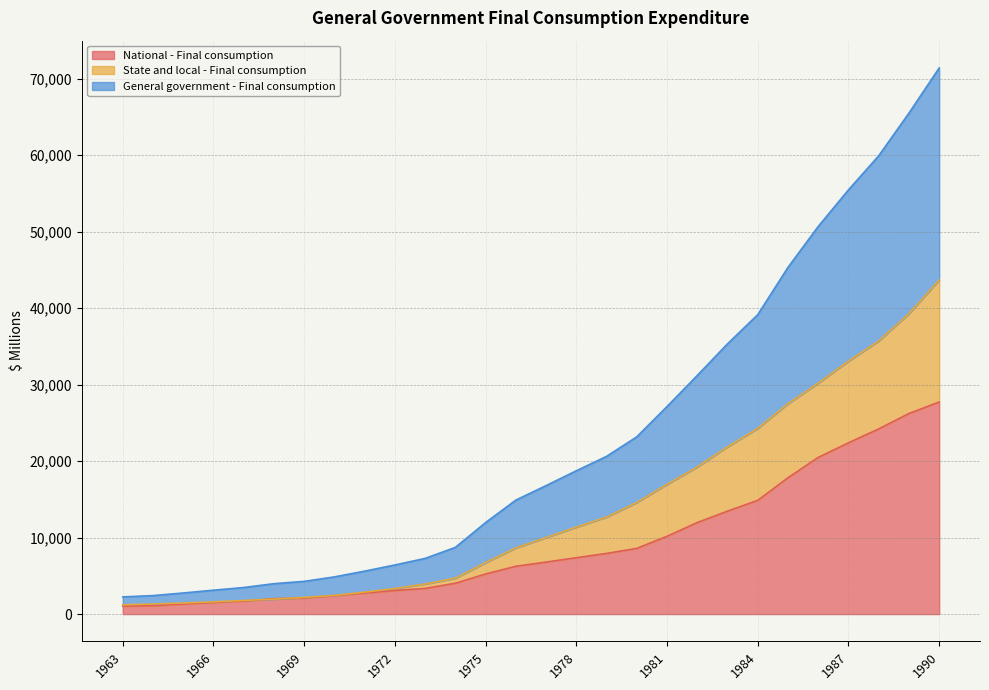

The General government - Final consumption series shows 3328 at 1971. True or false?

False